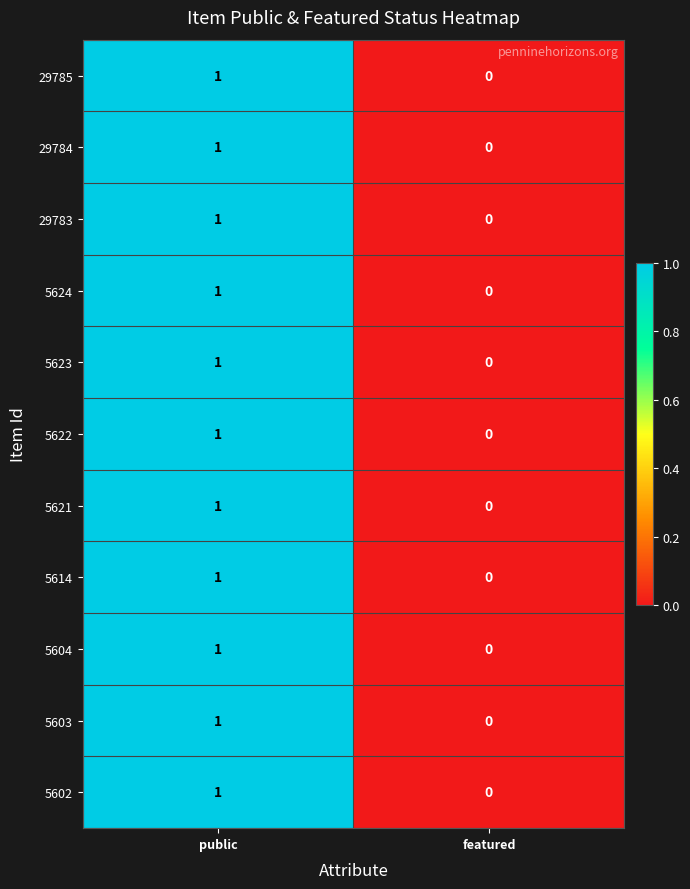

At which category is the sum across all series the highest?

public